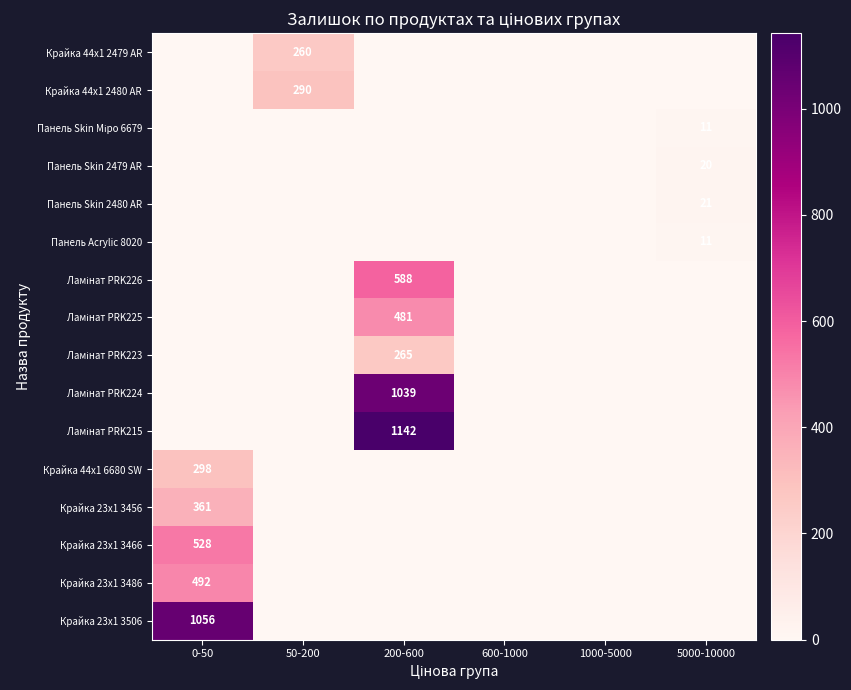

The Крайка 44x1 2479 AR series shows 420 at 50-200. True or false?

False